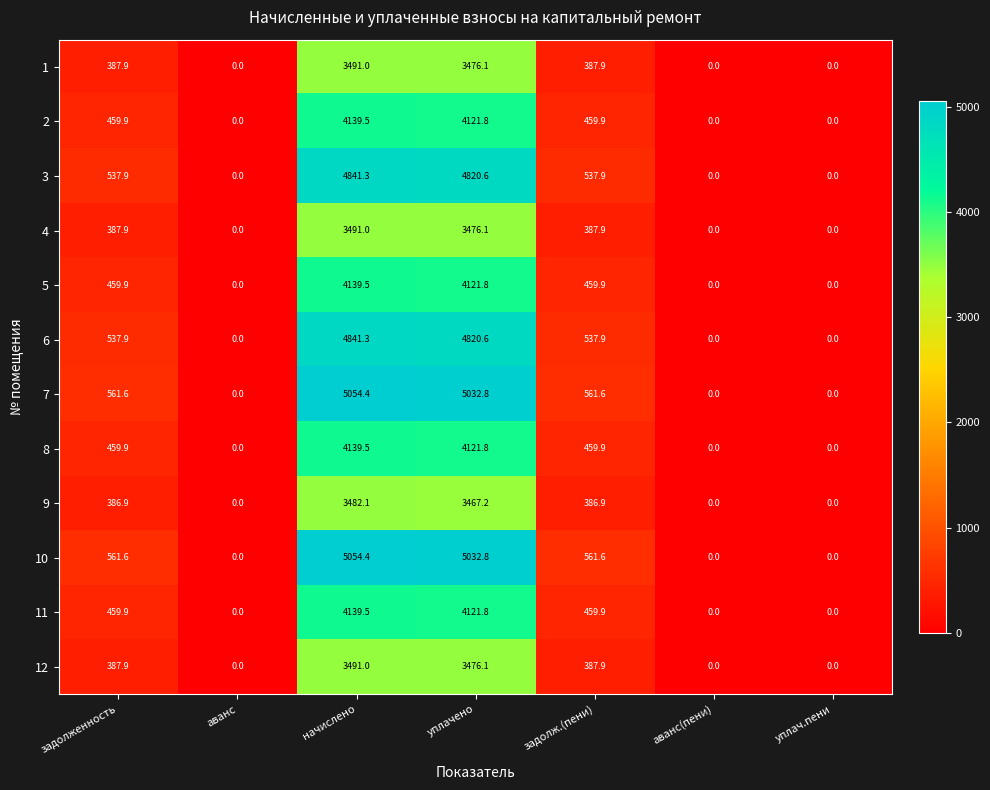

Which category has the highest value across all series?

начислено